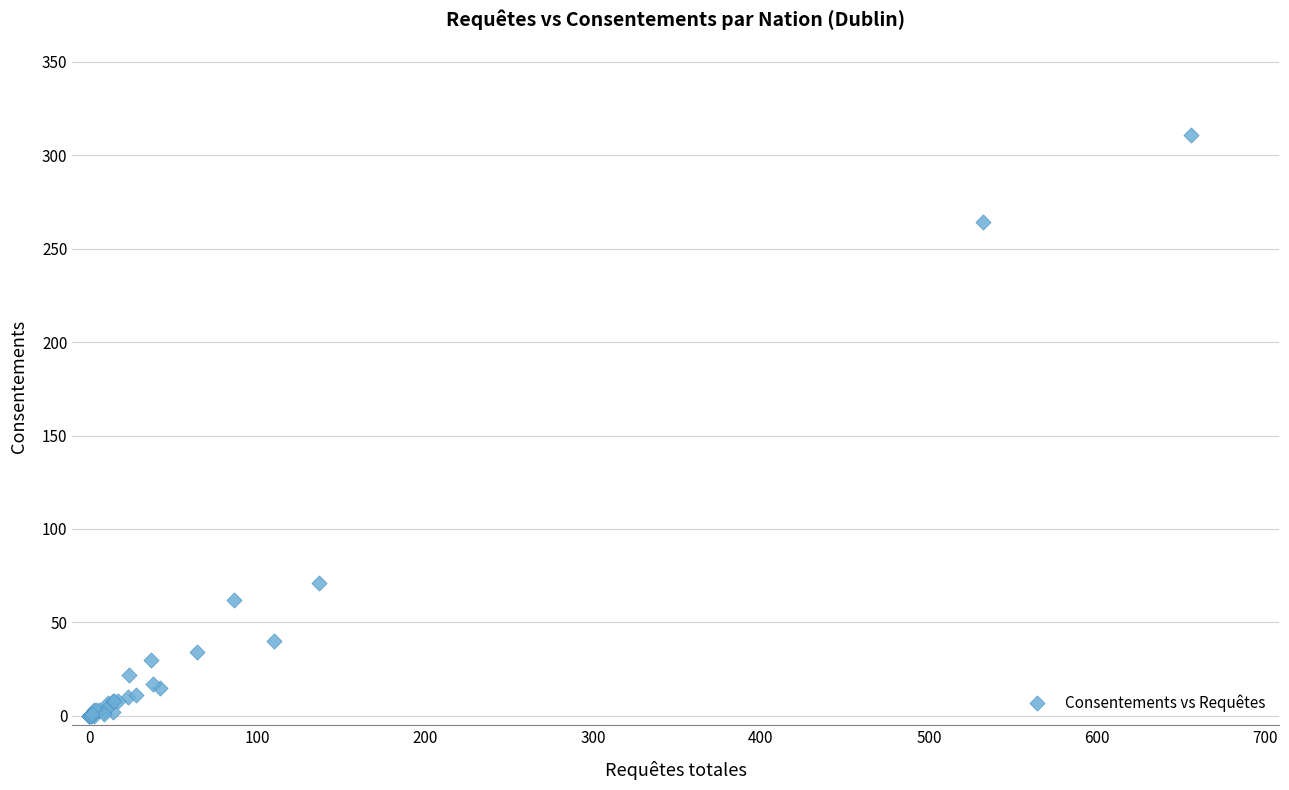

What Y value in the scatter plot is closest to 155?

71